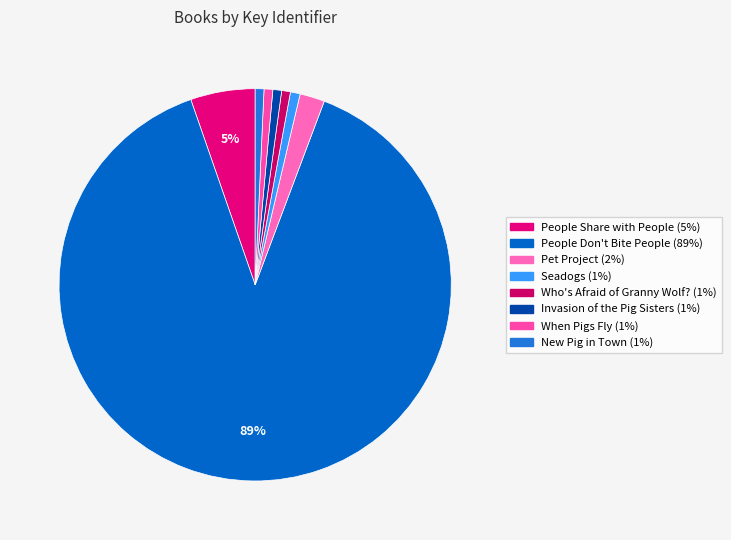

To the nearest percent, what is the average slice percentage?

12%